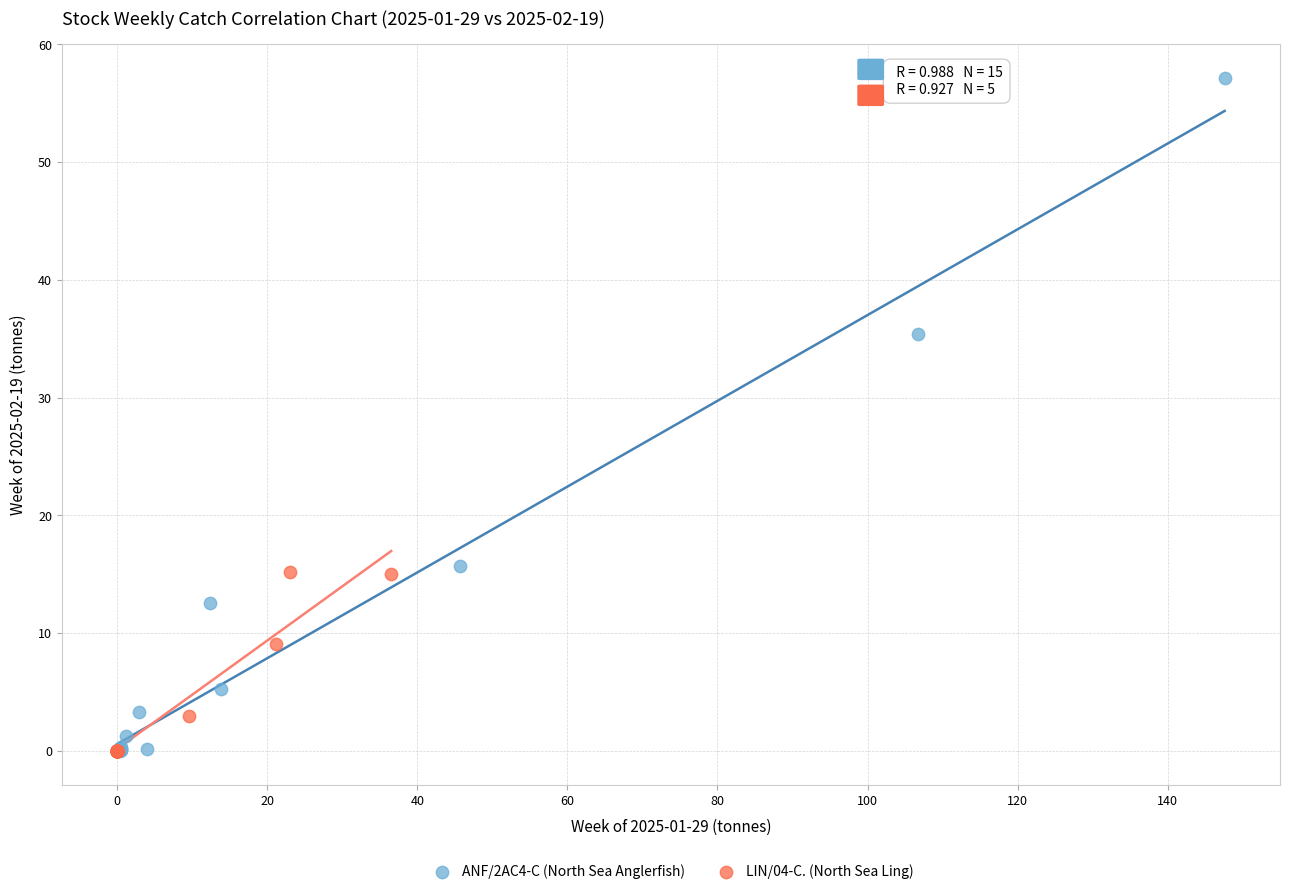

What are all the series names shown in the legend?

ANF/2AC4-C (North Sea Anglerfish), LIN/04-C. (North Sea Ling)